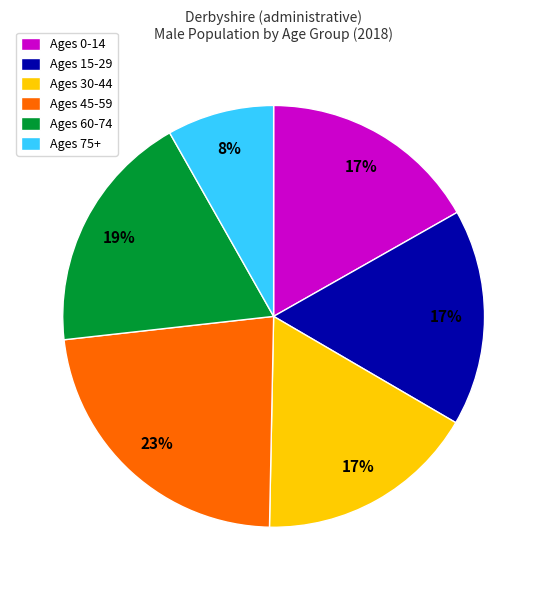

How many segments does this pie chart have?

6